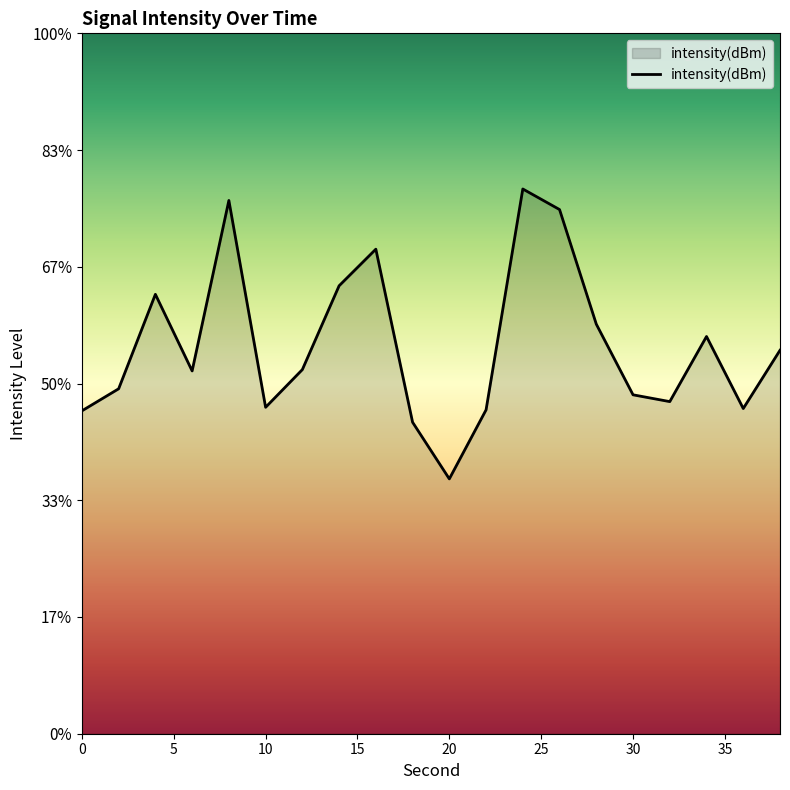

How many interior local valleys (lower than both neighbors) does the data have?

5